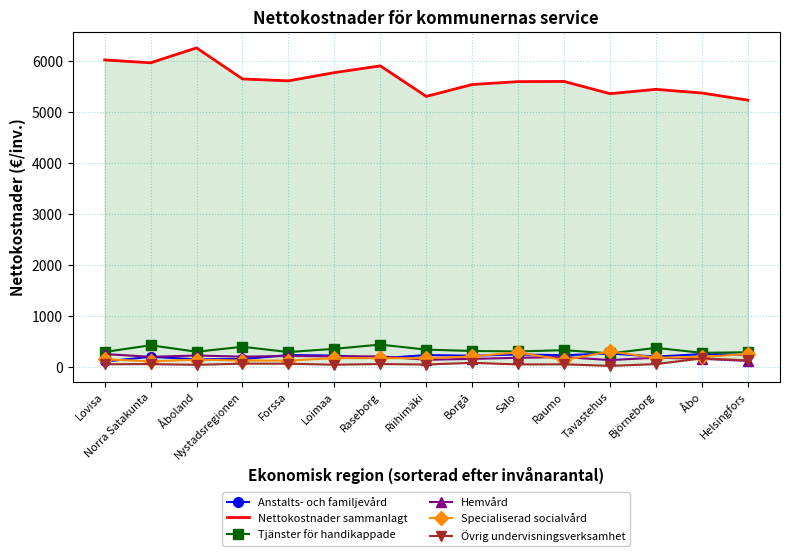

What is the difference between the highest and lowest values at Norra Satakunta?

5917.7